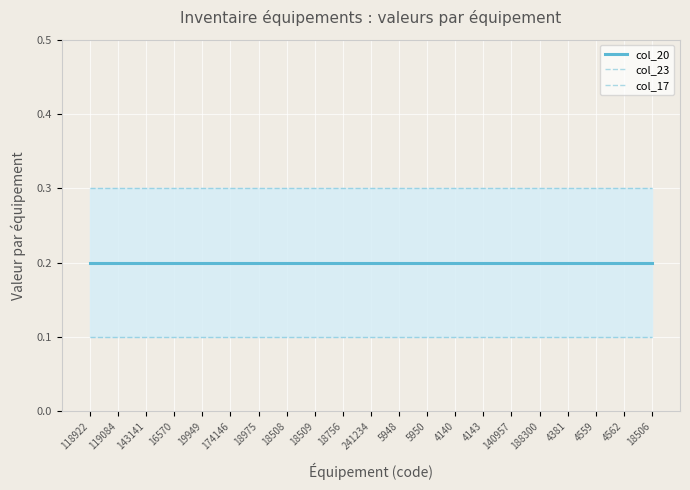

How many lines are shown in the chart?

3